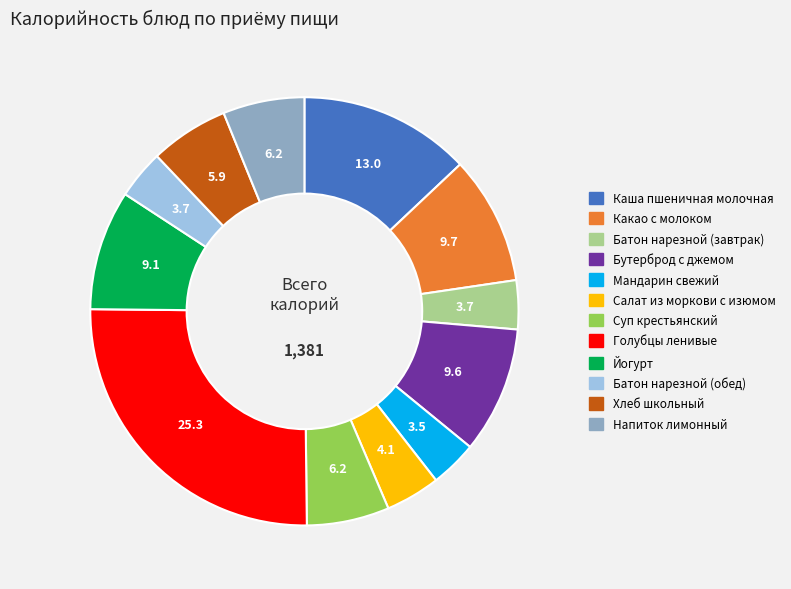

How many segments does this pie chart have?

12